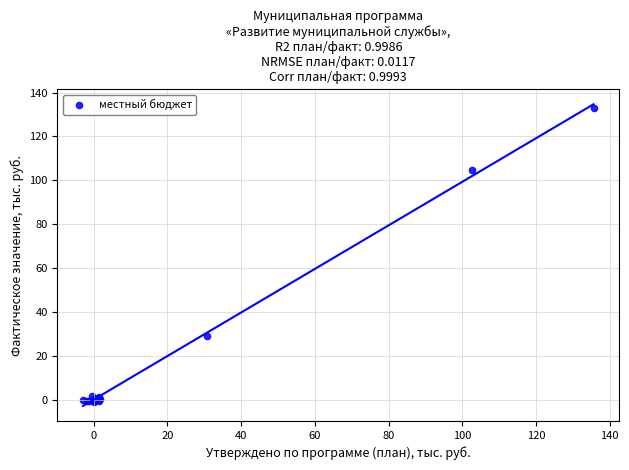

What Y value in the scatter plot is closest to 66?

29.1